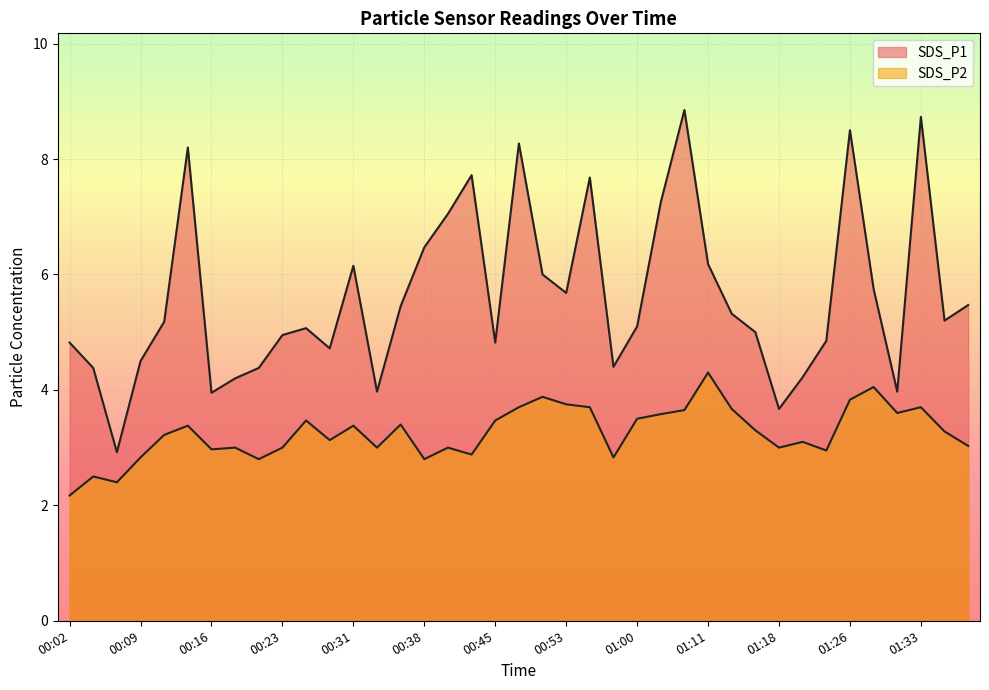

At 01:03, list the series in order from smallest to largest.

SDS_P2, SDS_P1